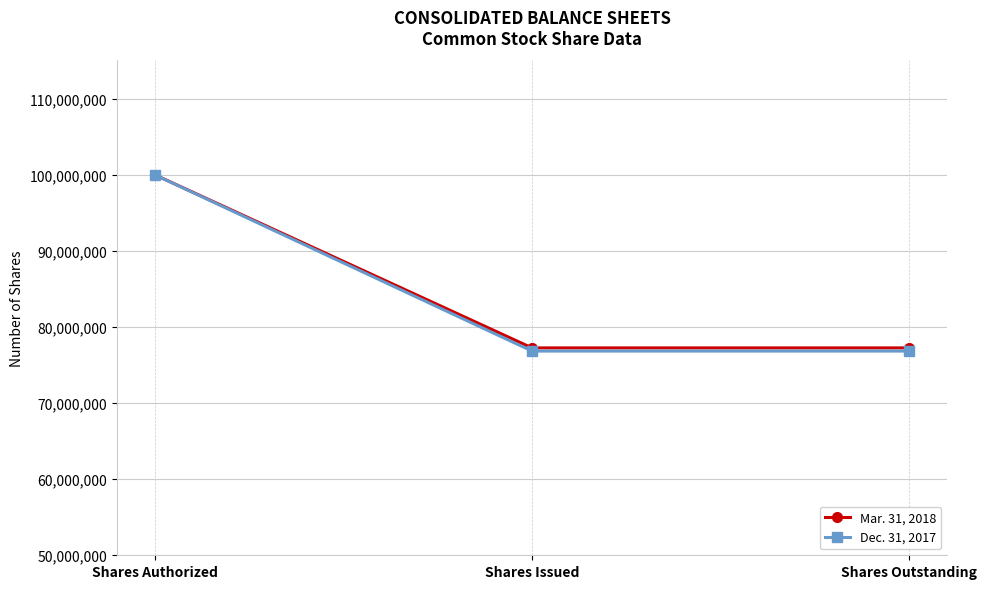

Rank the series at Shares Issued from lowest to highest value.

Dec. 31, 2017, Mar. 31, 2018